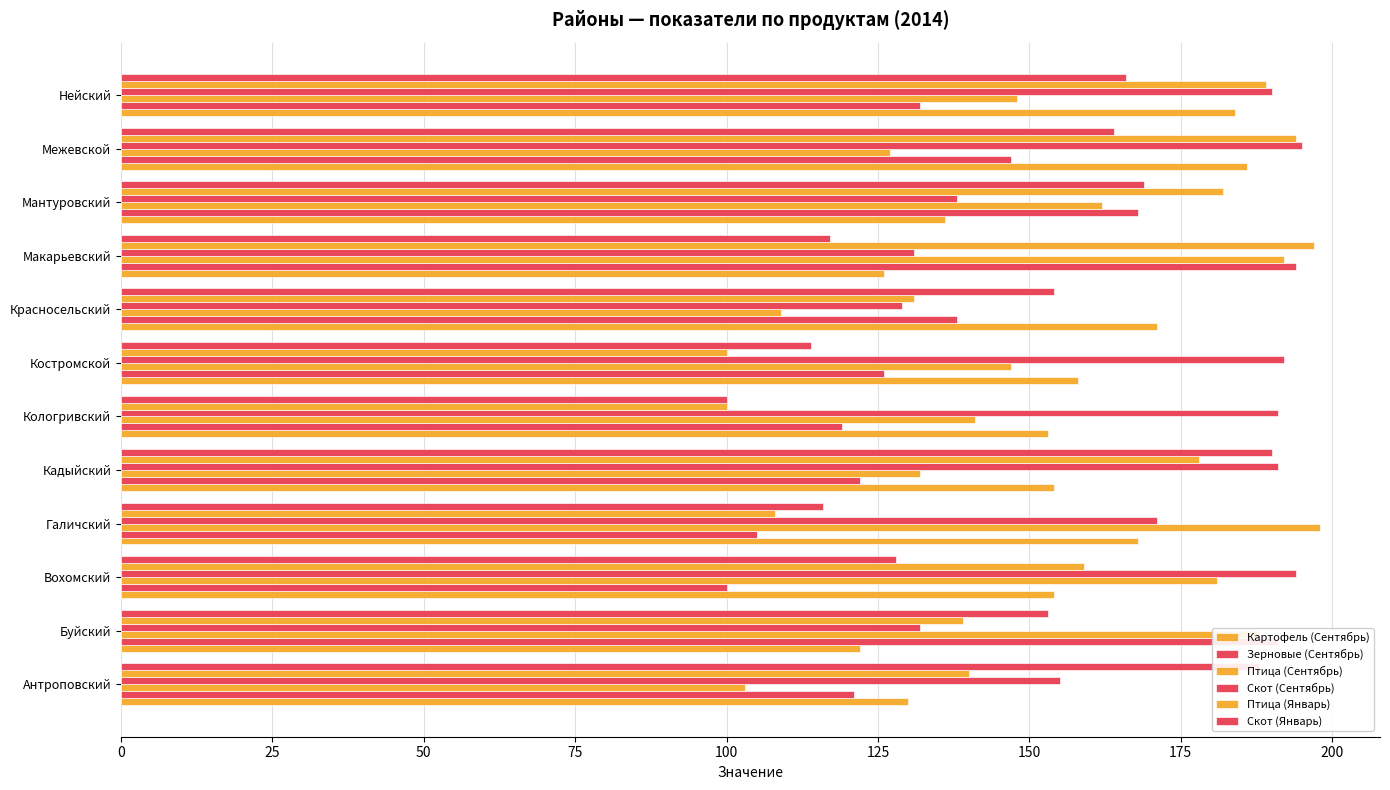

How many values in the Зерновые (Сентябрь) series are below 132?

6